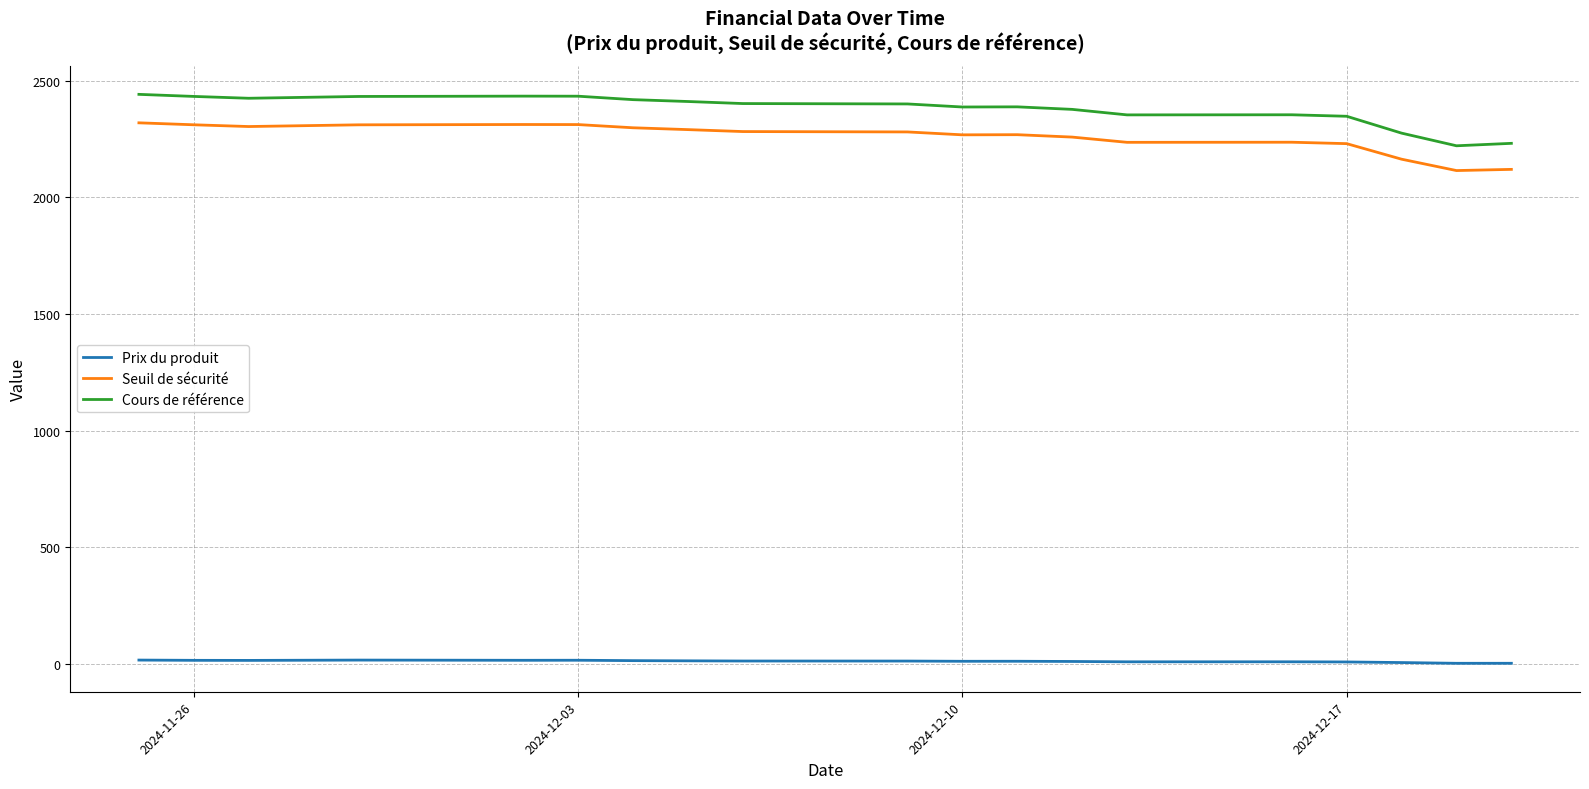

True or false: Seuil de sécurité and Prix du produit intersect in this chart.

False